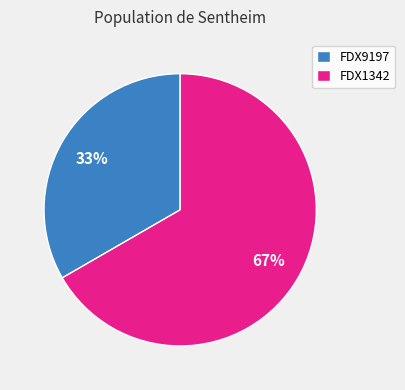

Is it true that FDX1342 is 72% of the pie?

False